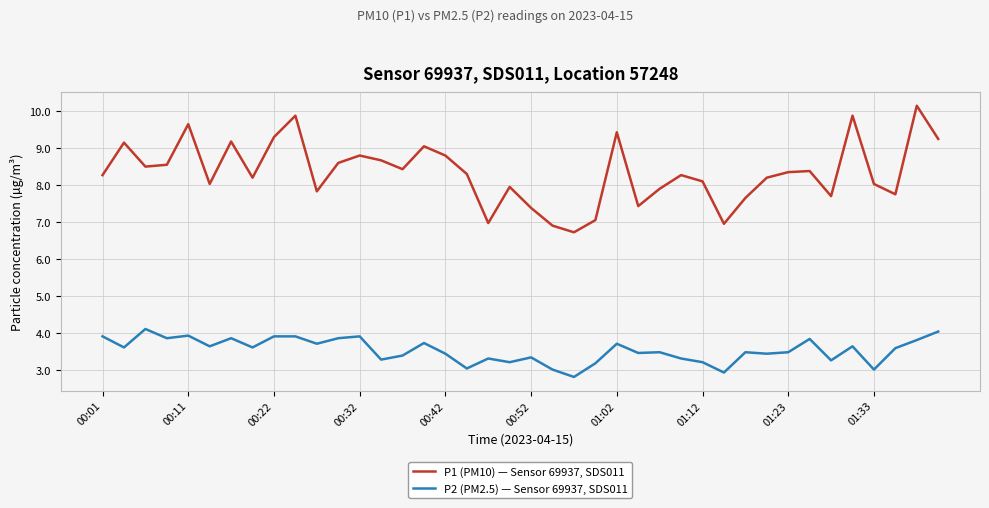

Which series has the widest spread of values?

P1 (PM10) — Sensor 69937, SDS011